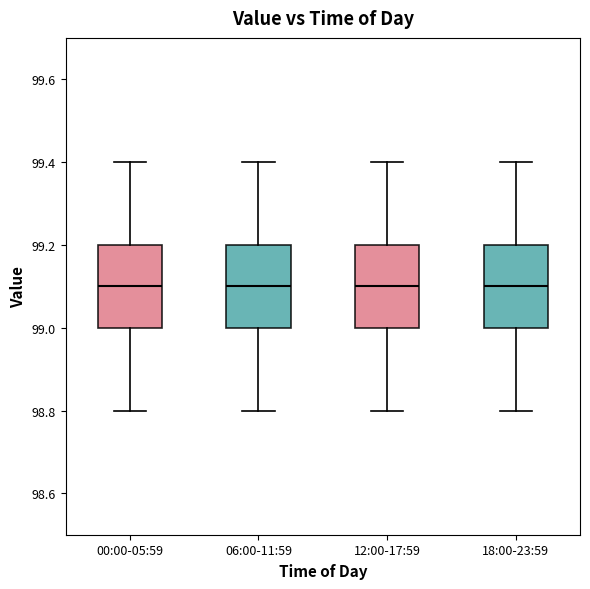

Where does the lower whisker of the box for 12:00-17:59 end on the y-axis? The values are not printed on the chart, so give them approximately, as read against the axis.

98.8